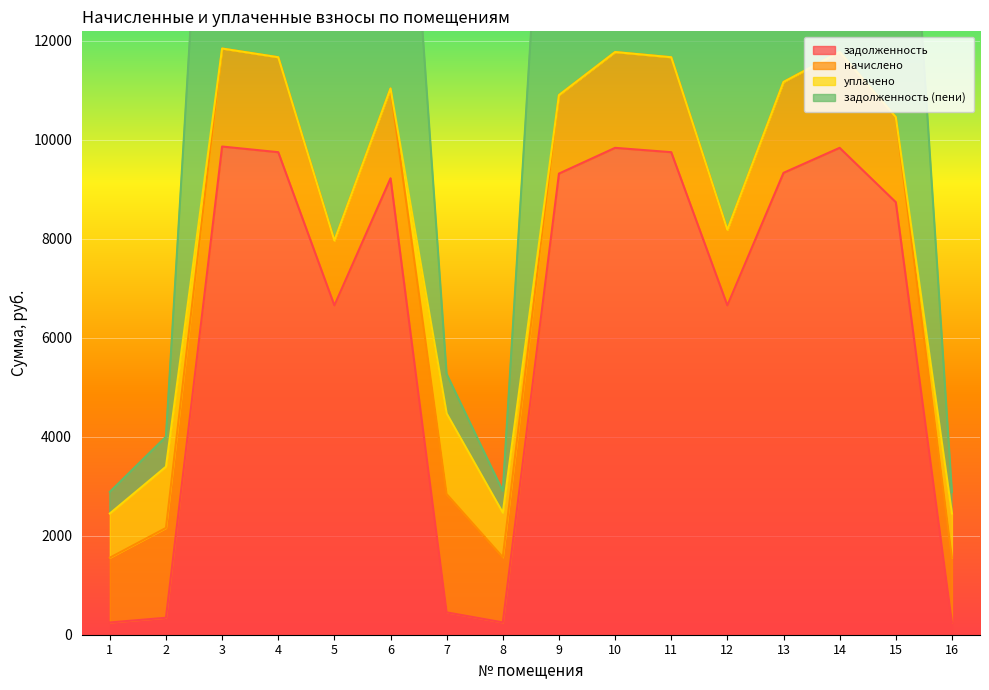

What is the value of the задолженность point at the 14th from the left?

9836.5